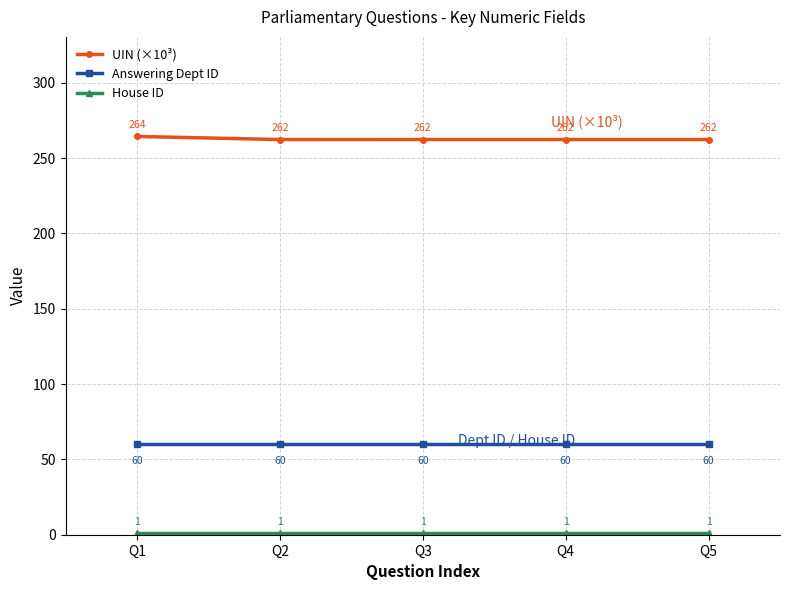

True or false: Answering Dept ID and UIN (×10³) intersect in this chart.

False